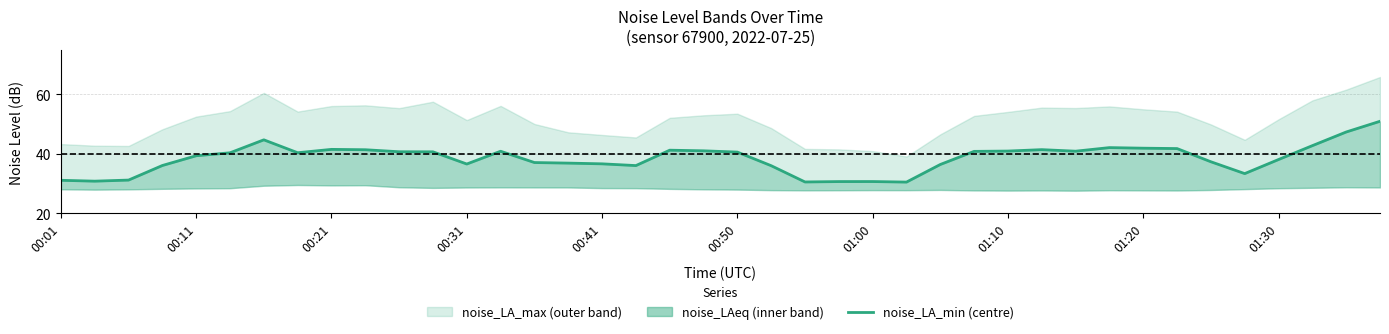

What is the minimum value shown in the chart?

30.5